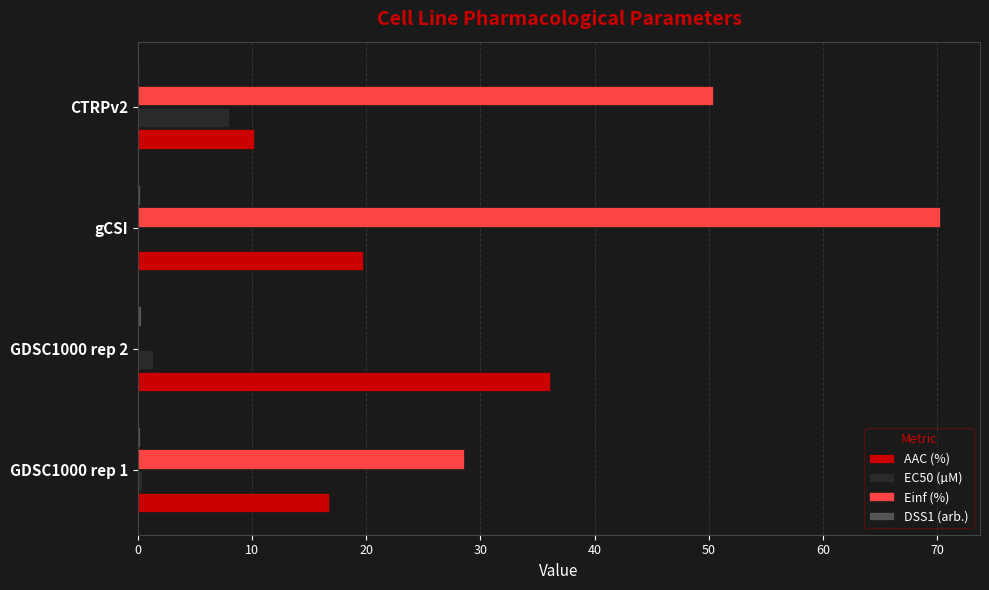

What is the greatest value displayed?

70.3